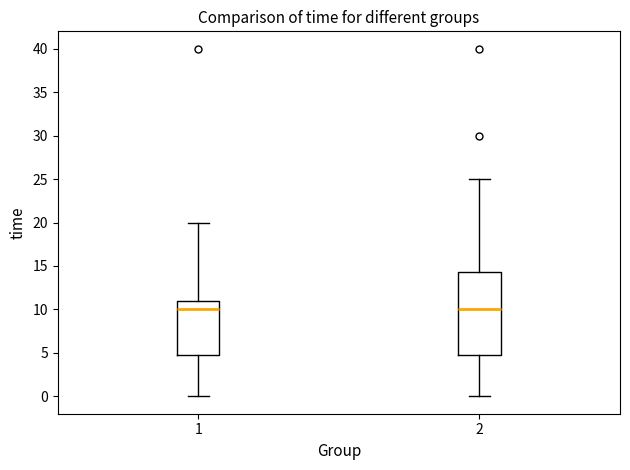

Reading left to right, read every box against the y-axis: the position of its median line, the range the box covers, and the ends of its whiskers. The values are not printed on the chart, so give them approximately, as read against the axis.

1: median 10.0, box 5.0 to 11.0, whiskers 0.0 to 20.0
2: median 10.0, box 5.0 to 14.5, whiskers 0.0 to 25.0